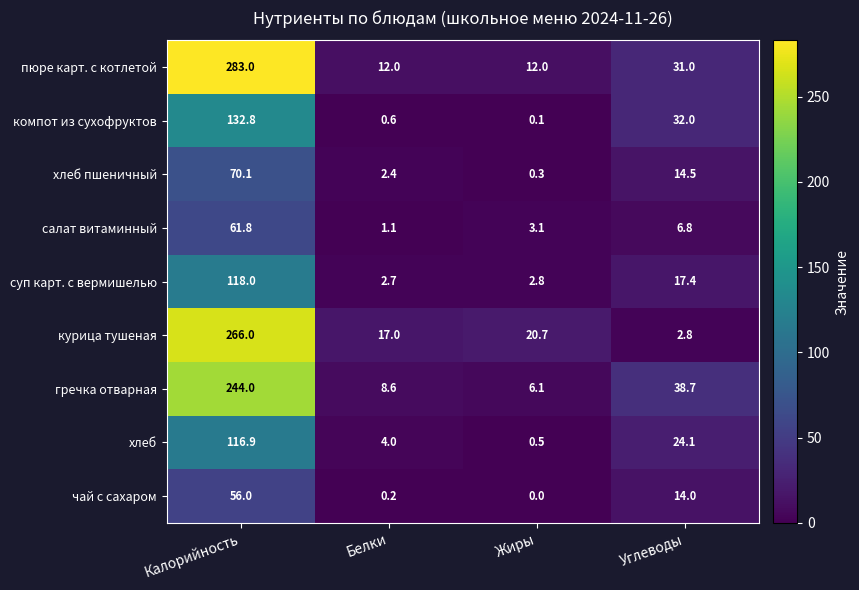

The суп карт. с вермишелью series shows 3.8 at Белки. True or false?

False